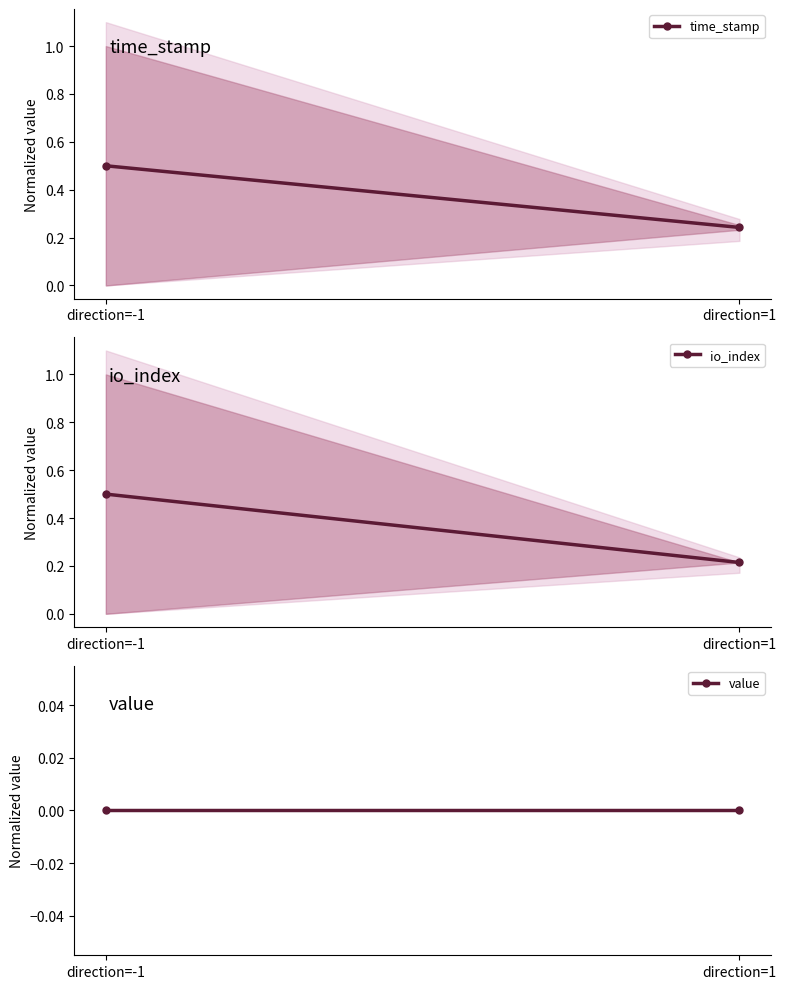

Which category has the lowest value in the io_index series?

direction=1